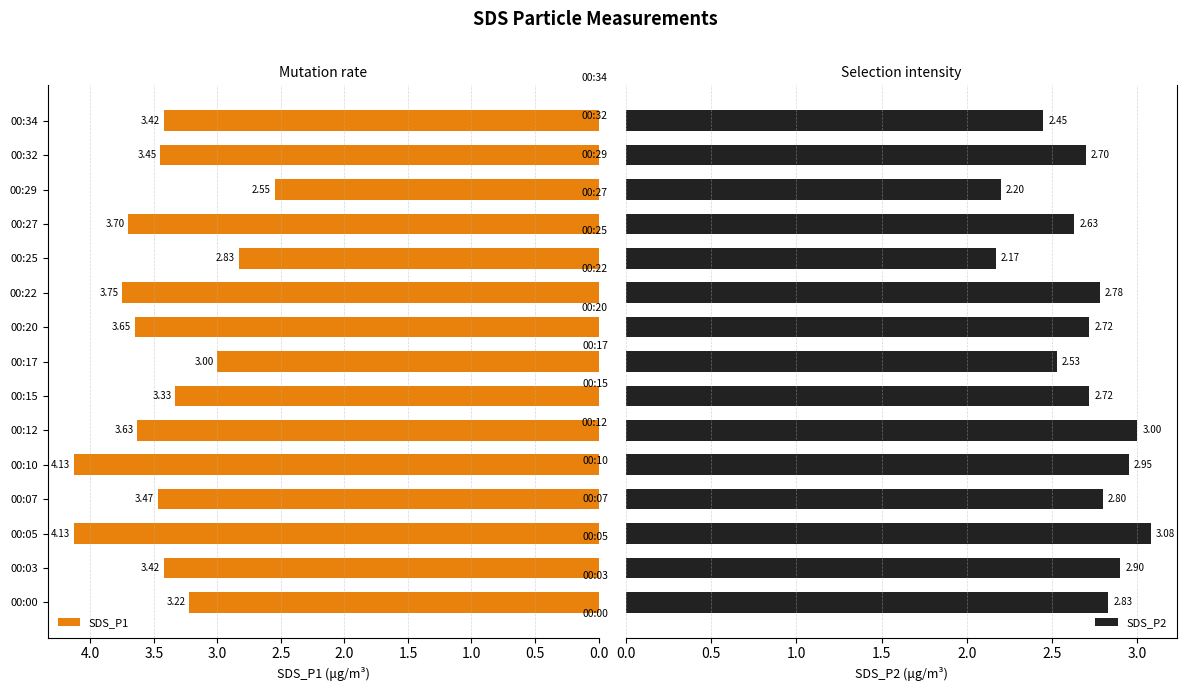

What is the sum of all SDS_P1 values?

51.7